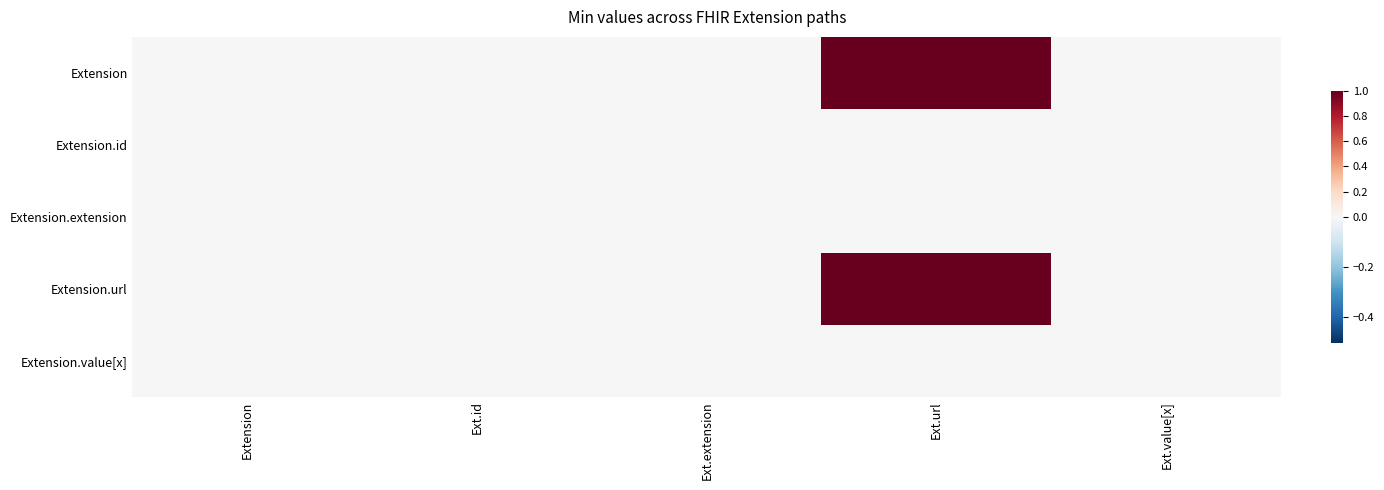

Reading right to left, transcribe all the data shown in this chart.

Extension: Ext.value[x]=0	Ext.url=1	Ext.extension=0	Ext.id=0	Extension=0
Extension.id: Ext.value[x]=0	Ext.url=0	Ext.extension=0	Ext.id=0	Extension=0
Extension.extension: Ext.value[x]=0	Ext.url=0	Ext.extension=0	Ext.id=0	Extension=0
Extension.url: Ext.value[x]=0	Ext.url=1	Ext.extension=0	Ext.id=0	Extension=0
Extension.value[x]: Ext.value[x]=0	Ext.url=0	Ext.extension=0	Ext.id=0	Extension=0